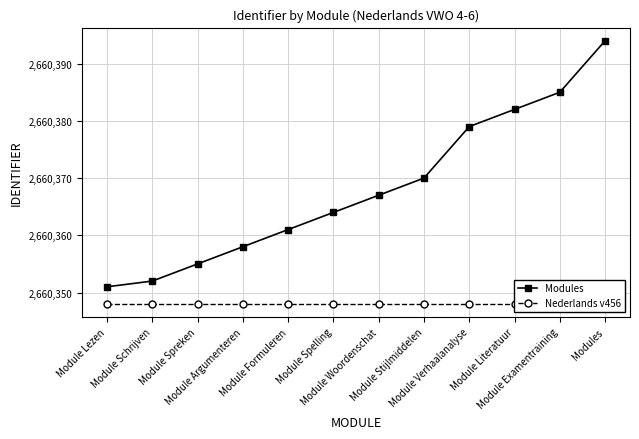

What is the value of the Nederlands v456 point at the 3rd from the left?

2660348